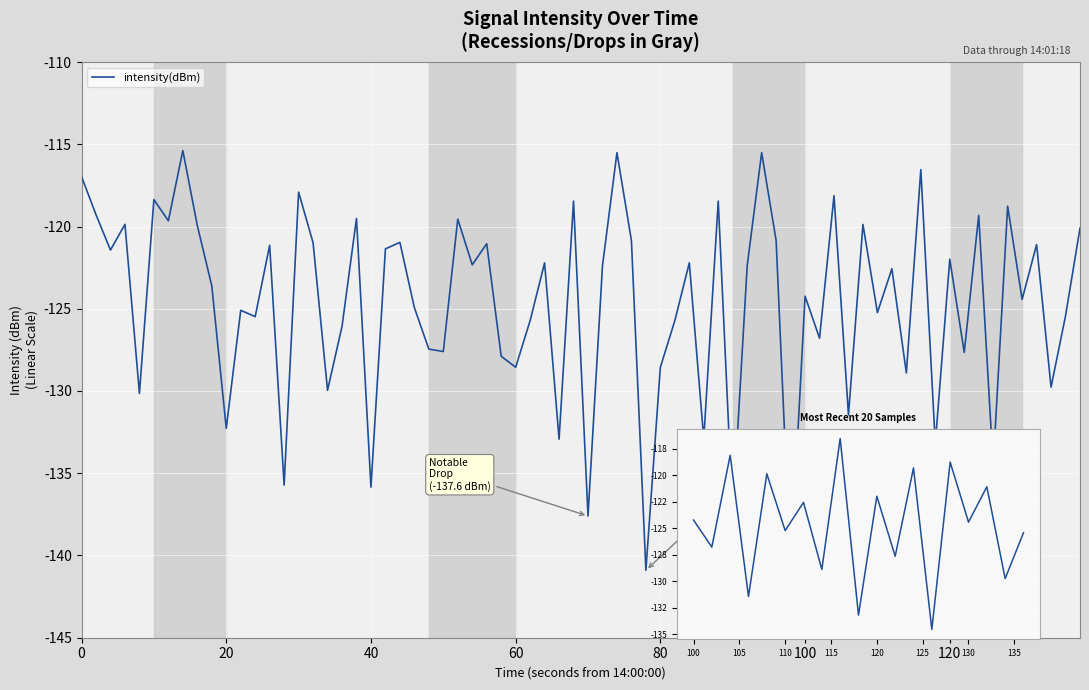

Is this an area chart (filled region under the line)?

No